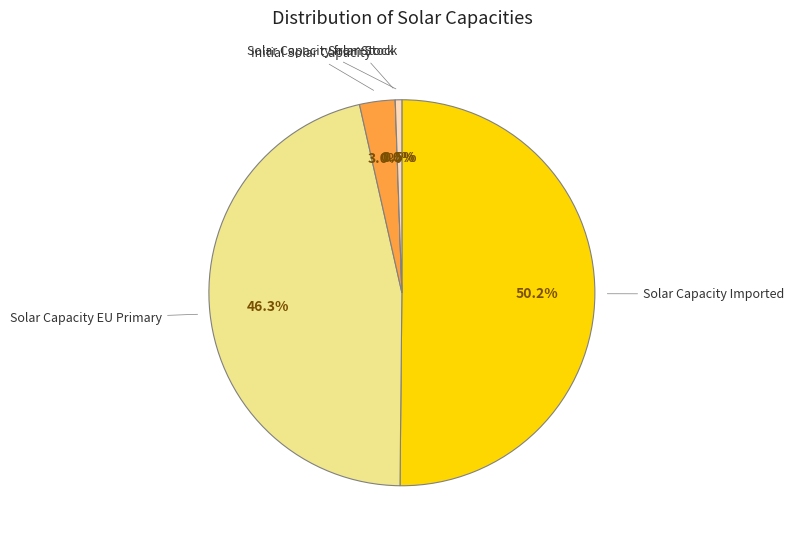

The NumMalformedEvents slice represents 13% of the pie. True or false?

False